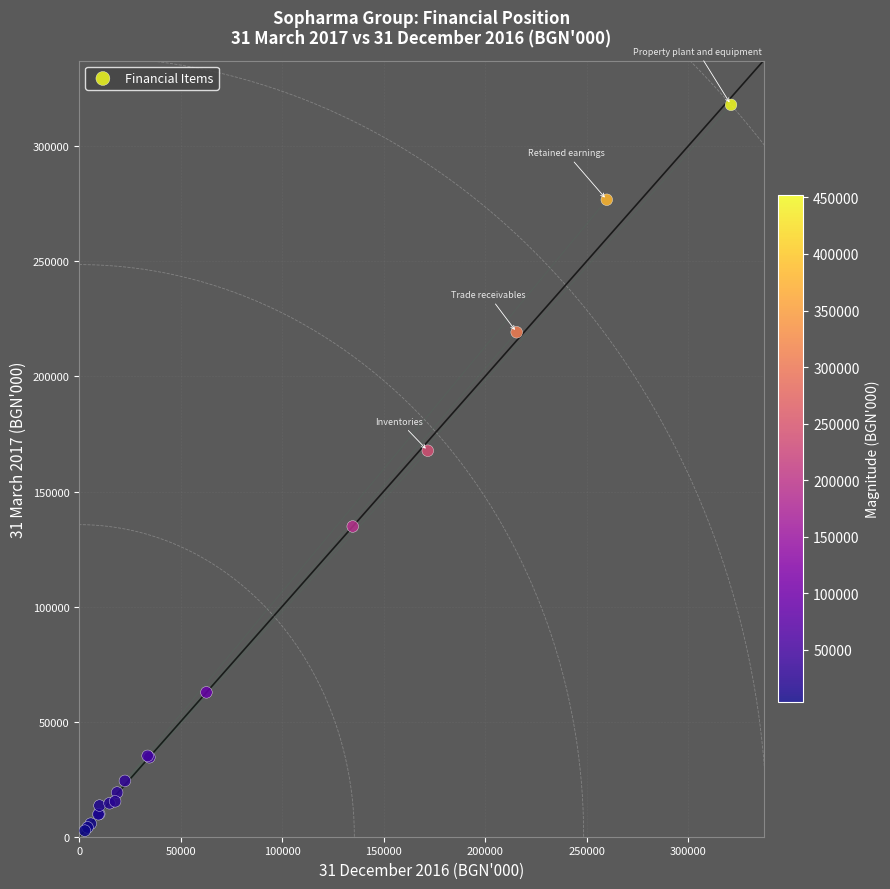

What Y value in the scatter plot is closest to 160320?

167717